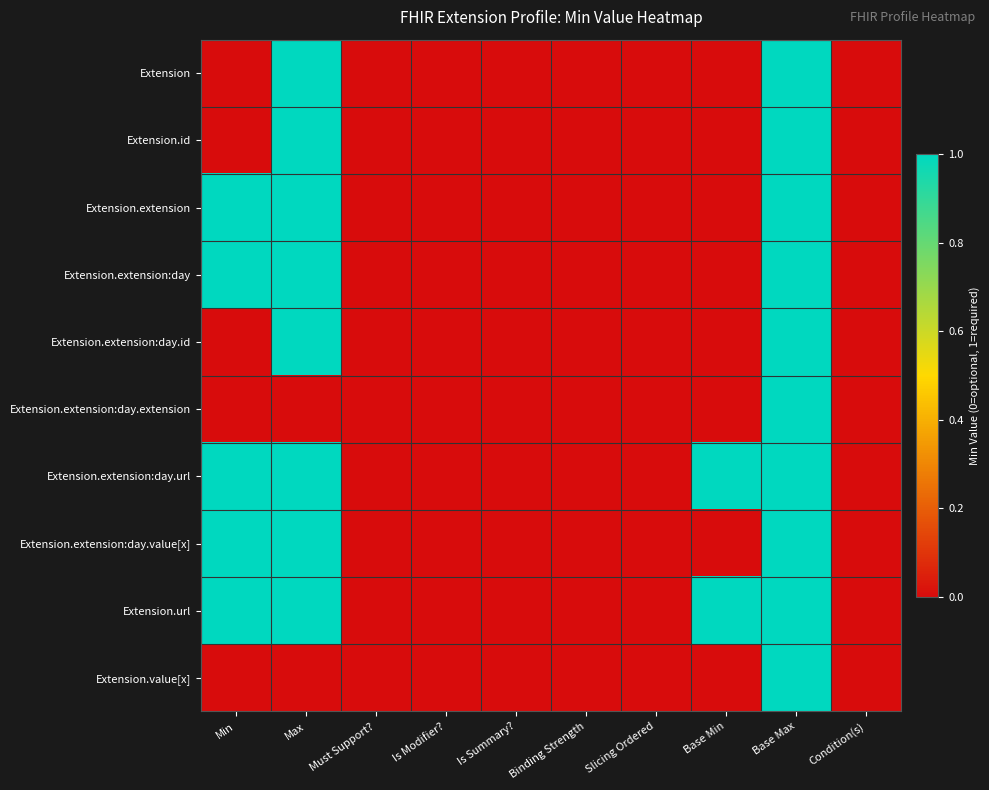

List the series in order of their peak value, highest first.

Extension, Extension.id, Extension.extension, Extension.extension:day, Extension.extension:day.id, Extension.extension:day.extension, Extension.extension:day.url, Extension.extension:day.value[x], Extension.url, Extension.value[x]